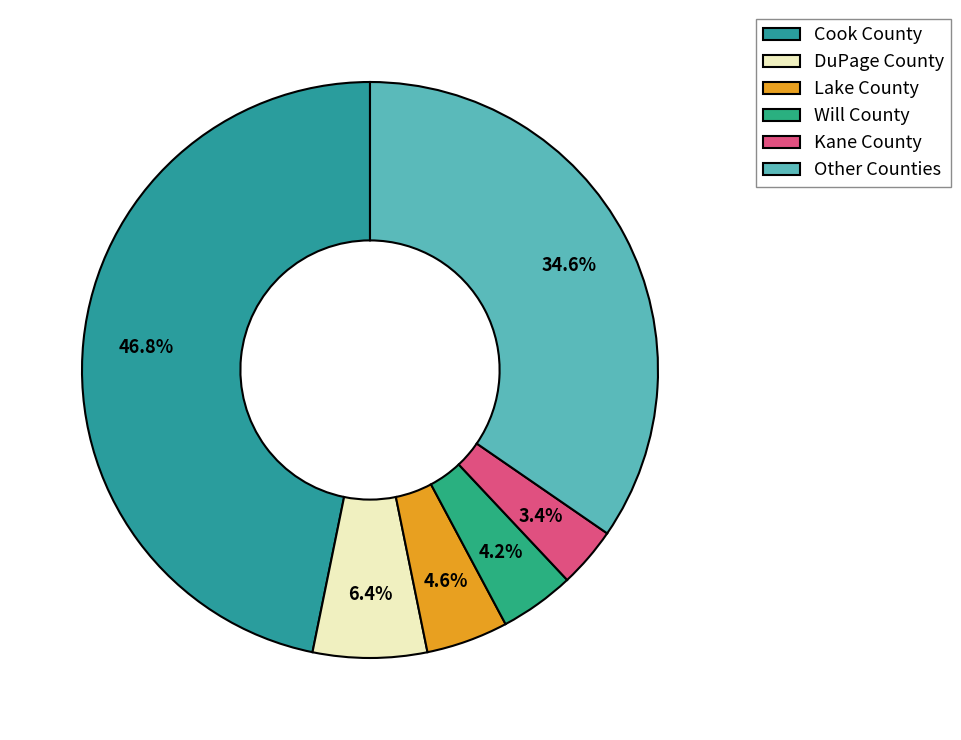

To the nearest percent, what is the average slice percentage?

17%